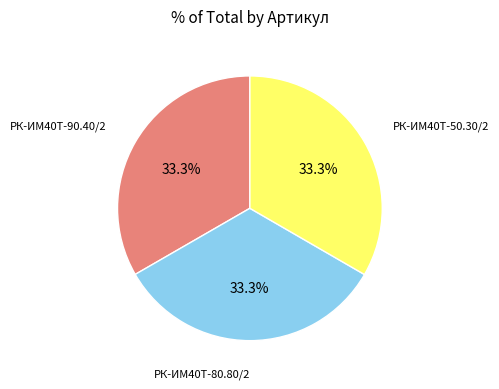

Does any single category account for the majority?

No